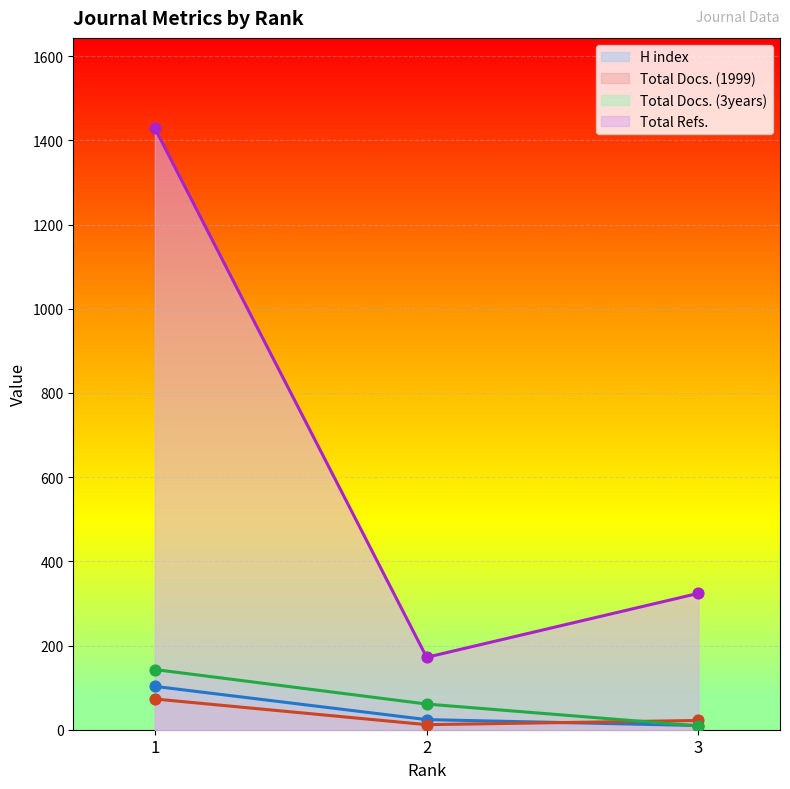

What is the total value across all series at 2?

269